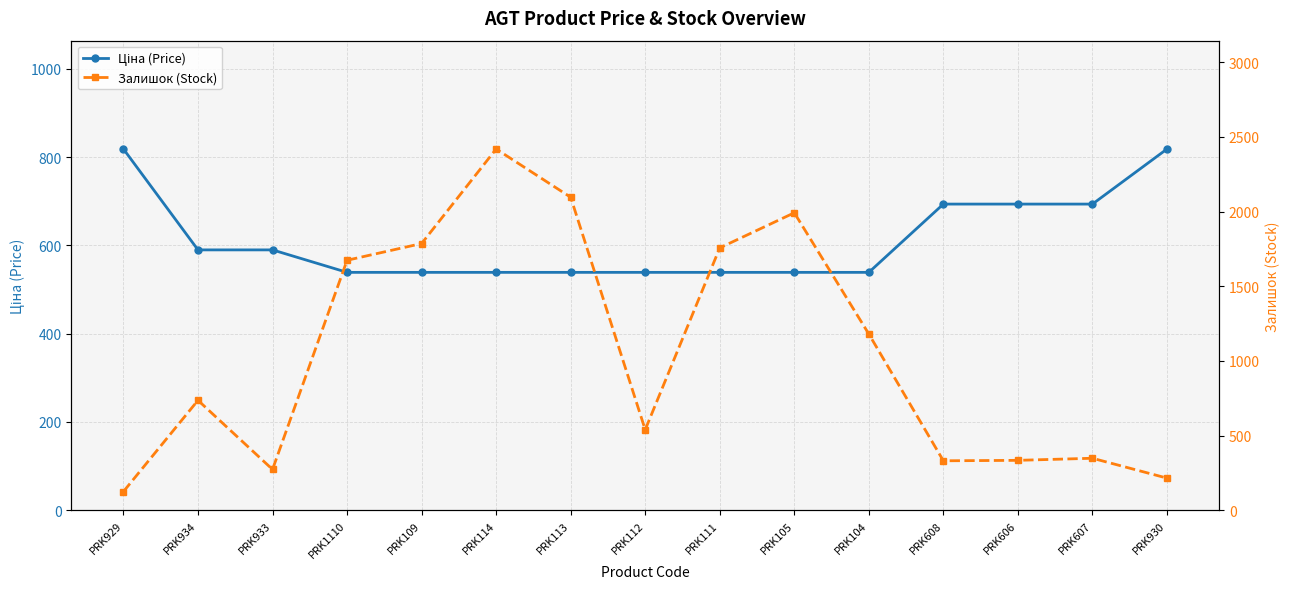

Where do Ціна (Price) and Залишок (Stock) first cross each other?

PRK929 and PRK934